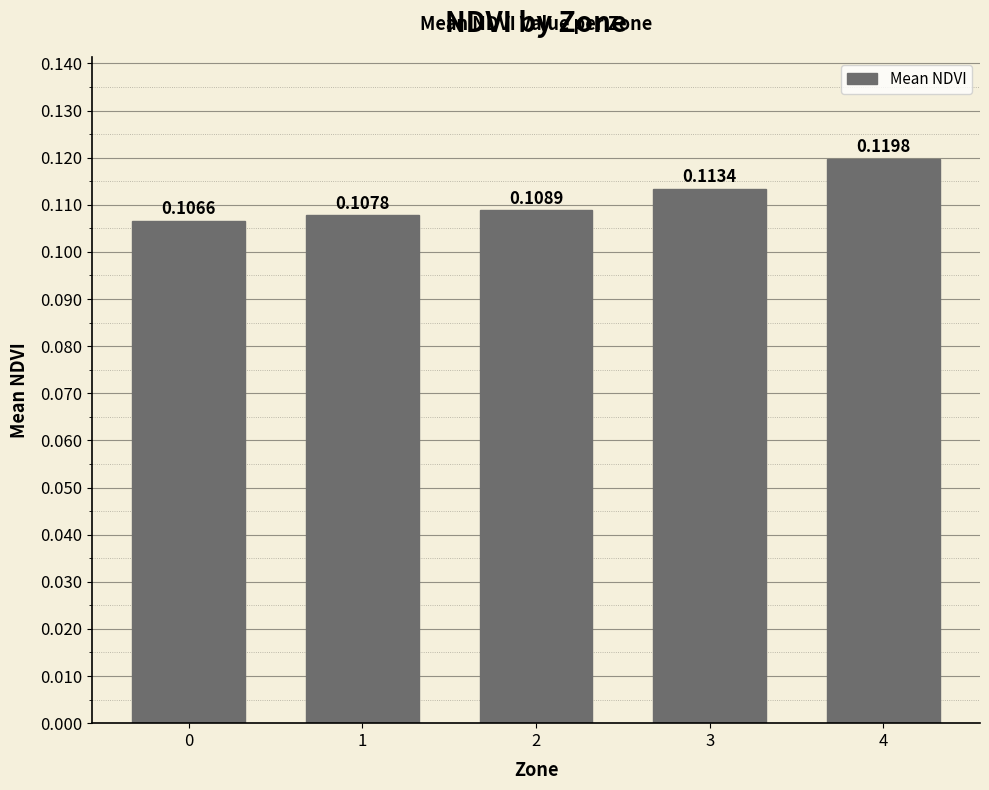

List the labels in order of value, smallest first.

0, 1, 2, 3, 4